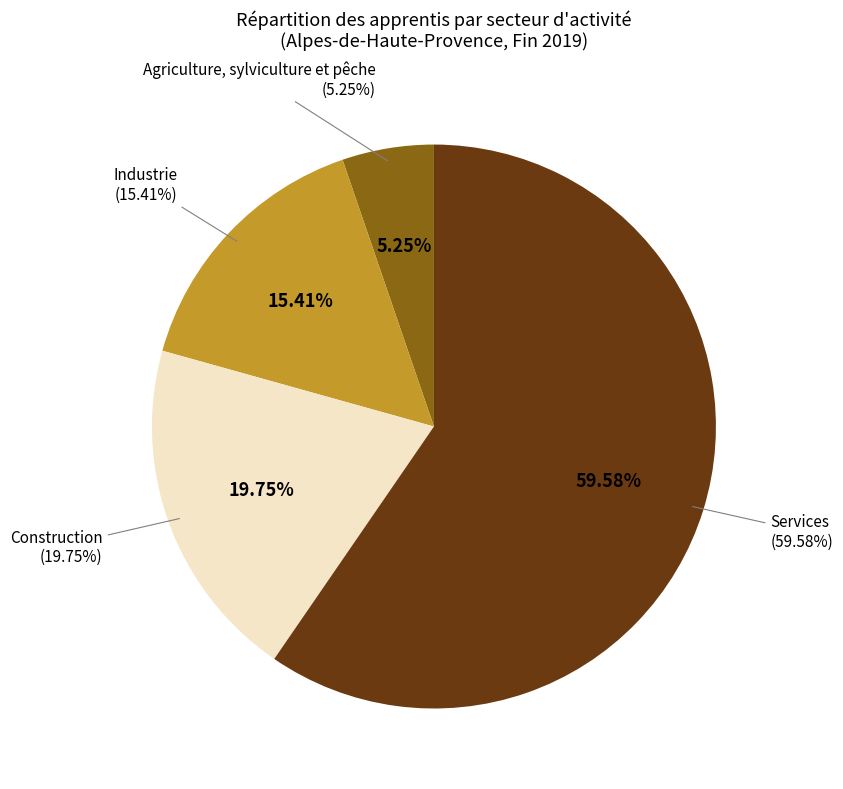

The Services slice represents 52% of the pie. True or false?

False